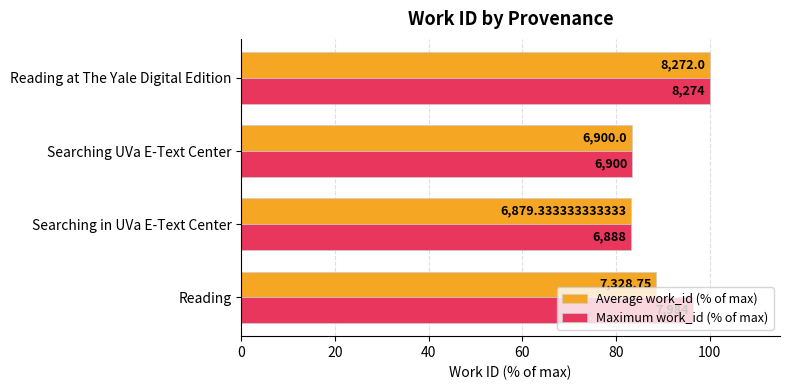

Rank the series by their average value, from lowest to highest.

Average work_id (% of max), Maximum work_id (% of max)